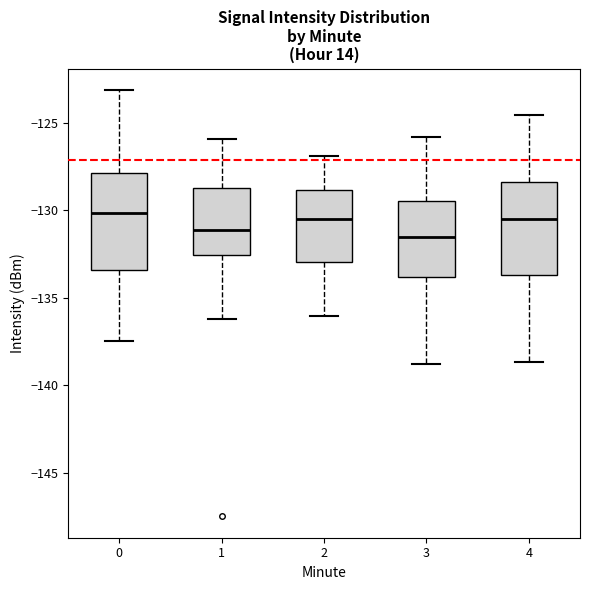

Where is the lower edge of the box at x = 4 on the y-axis? The values are not printed on the chart, so give them approximately, as read against the axis.

-133.5